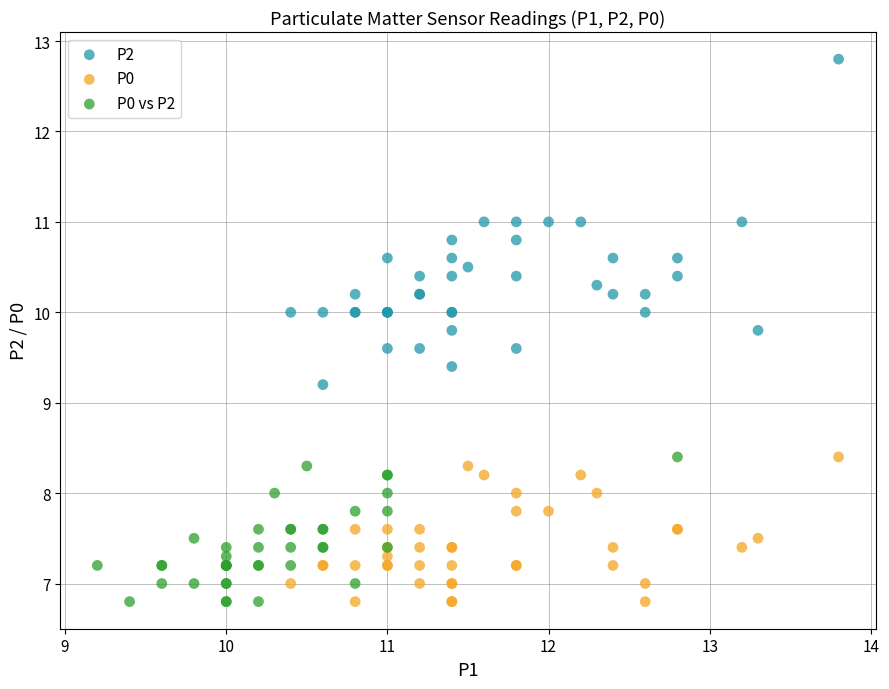

Which series reaches the maximum Y coordinate?

P2